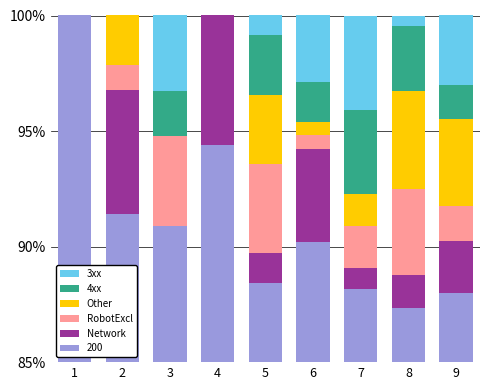

Does the chart contain any negative values?

No